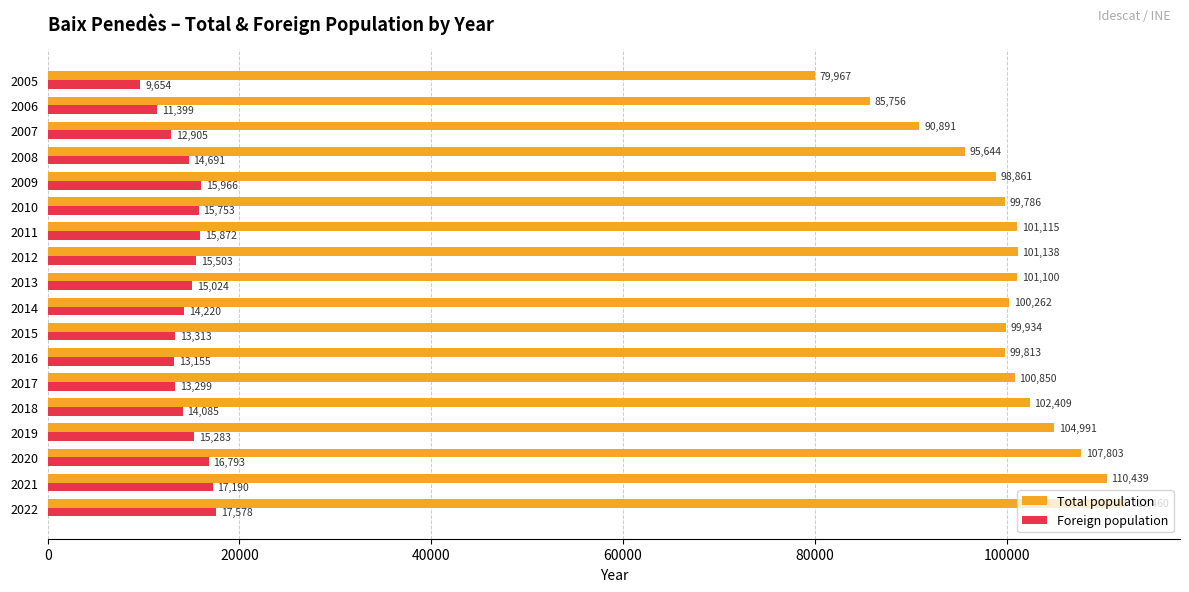

The Foreign population series shows 14220 at 2014. True or false?

True